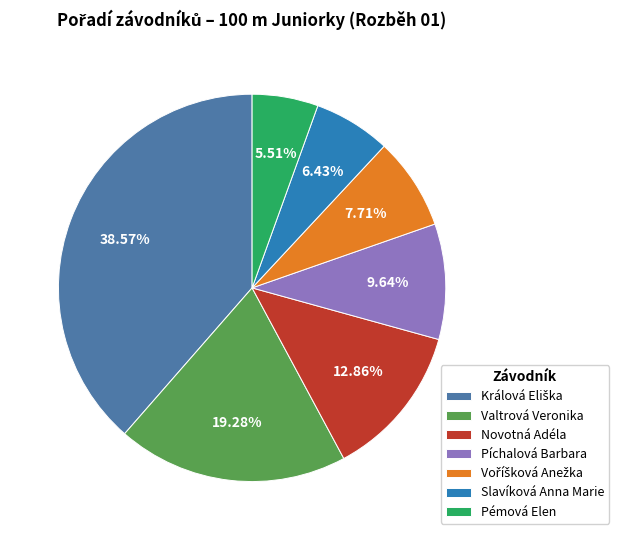

Is there any slice that represents more than half of the pie?

No